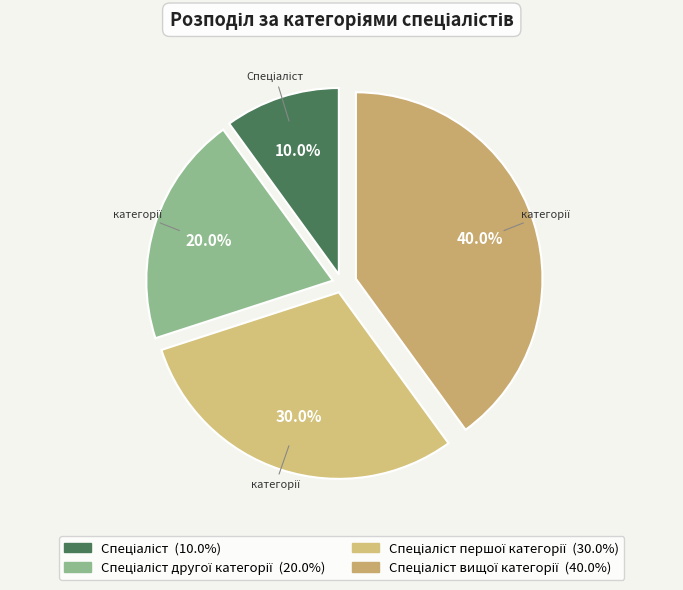

How many segments does this pie chart have?

4